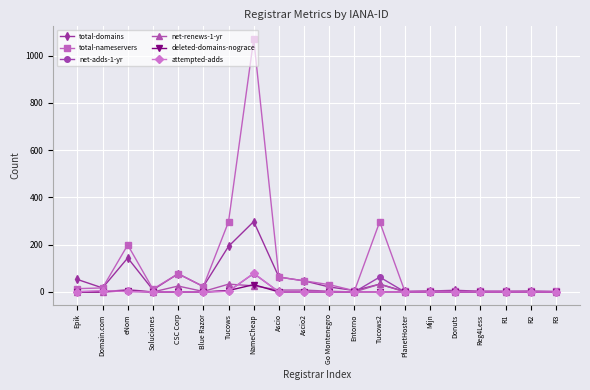

The total-domains series shows 124 at CSC Corp. True or false?

False